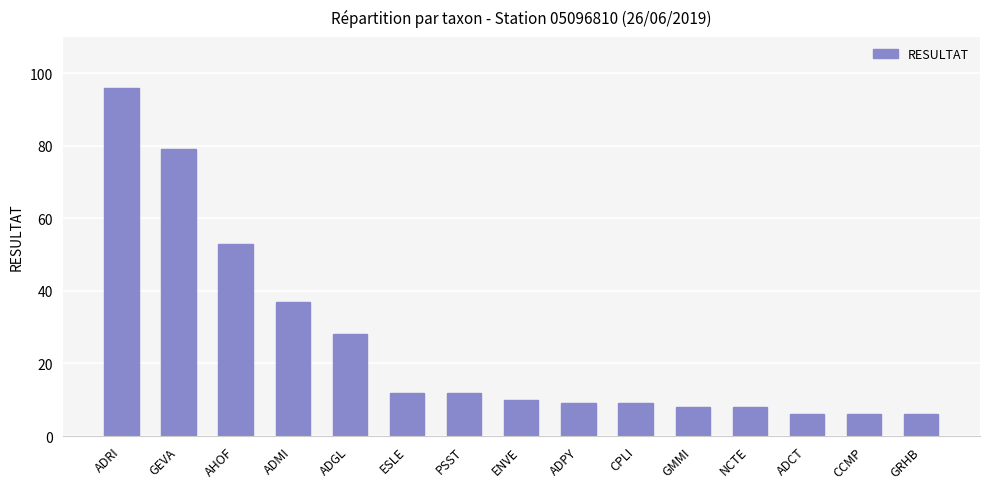

What is the change in value from GEVA to GRHB?

-73